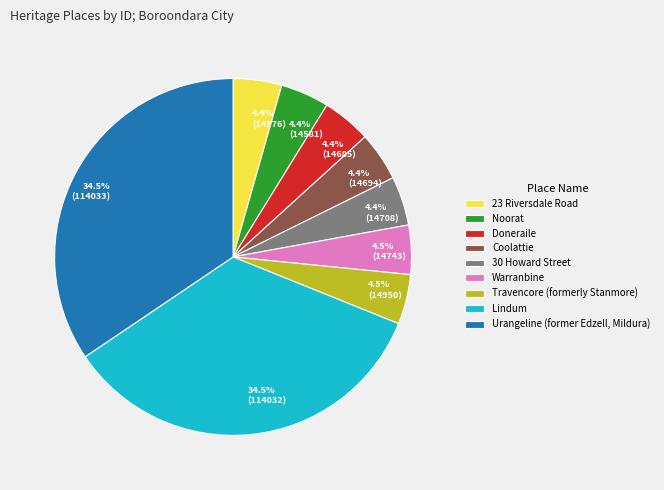

To the nearest percent, what is the combined percentage of 23 Riversdale Road and Travencore (formerly Stanmore)?

9%